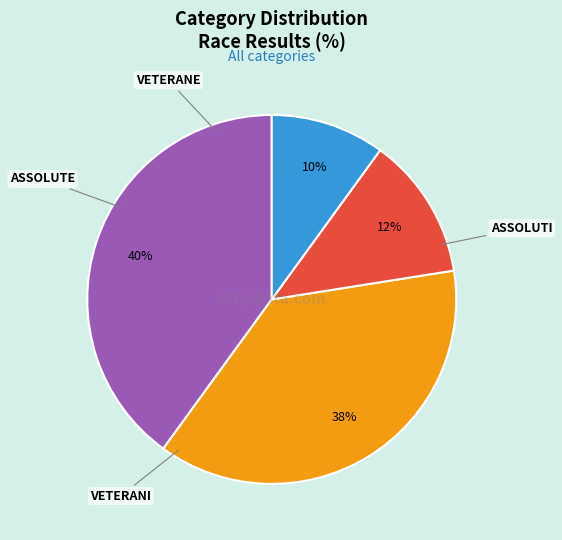

Is there any slice that represents more than half of the pie?

No